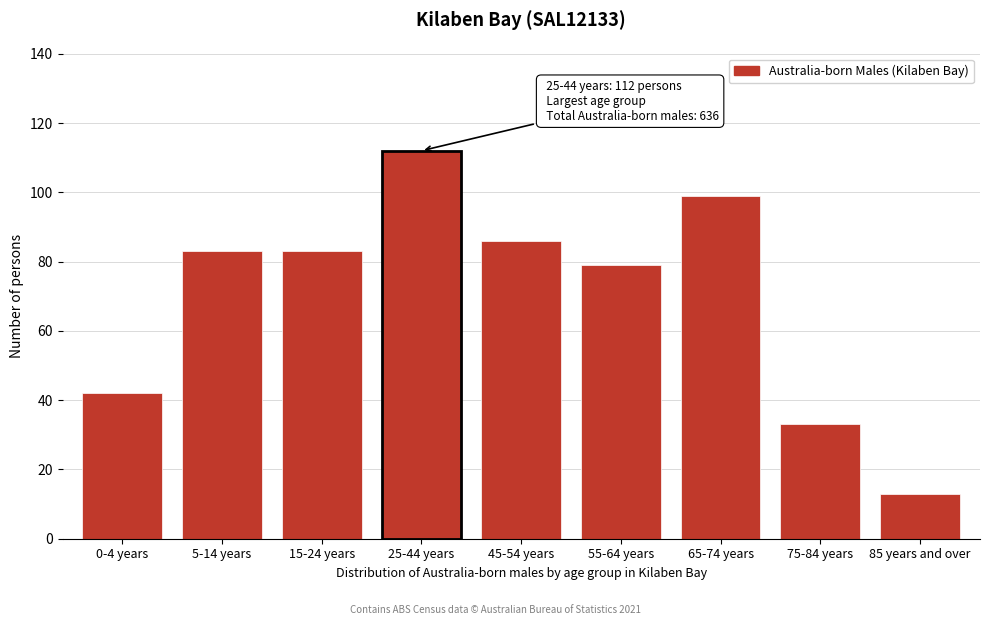

Reading left to right, extract all data points from this chart.

0-4 years=42	5-14 years=83	15-24 years=83	25-44 years=112	45-54 years=86	55-64 years=79	65-74 years=99	75-84 years=33	85 years and over=13